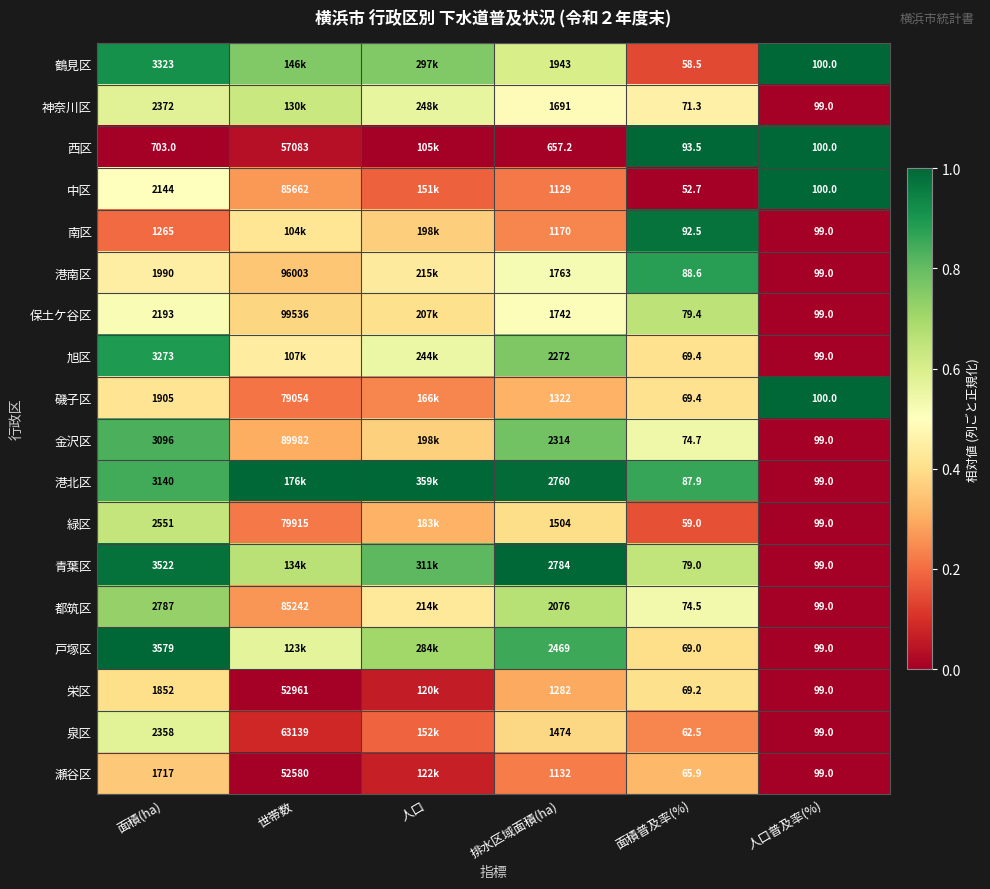

What is the maximum value shown in the chart?

1.0